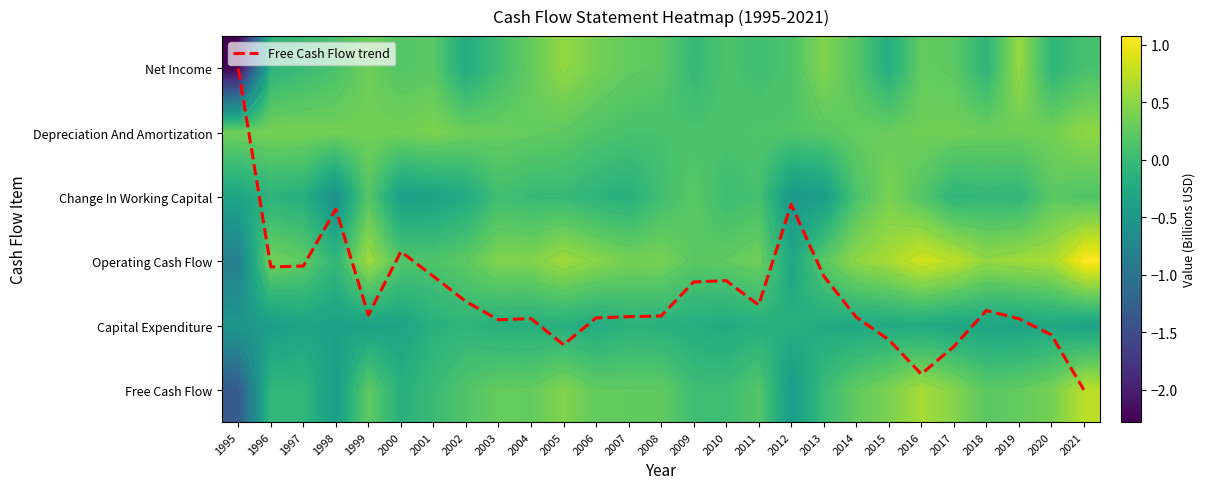

How many values in the Free Cash Flow series exceed 0?

21